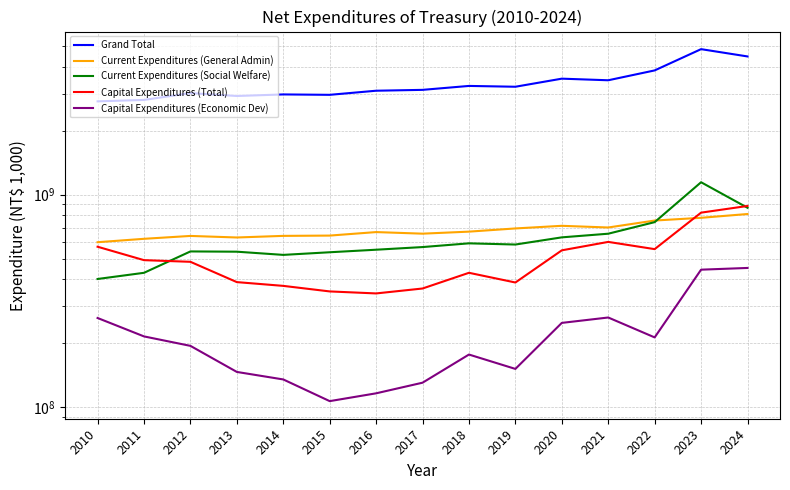

What are all the series names shown in the legend?

Grand Total, Current Expenditures (General Admin), Current Expenditures (Social Welfare), Capital Expenditures (Total), Capital Expenditures (Economic Dev)